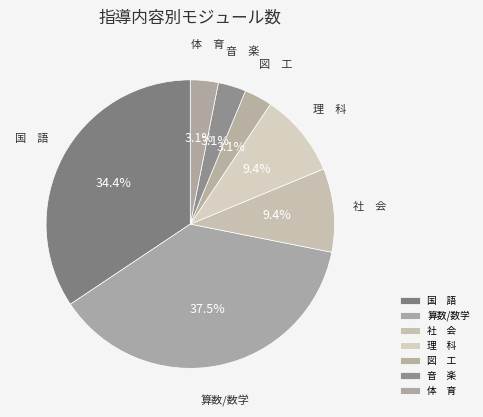

What percentage is NOT represented by 社 会?

90.6%